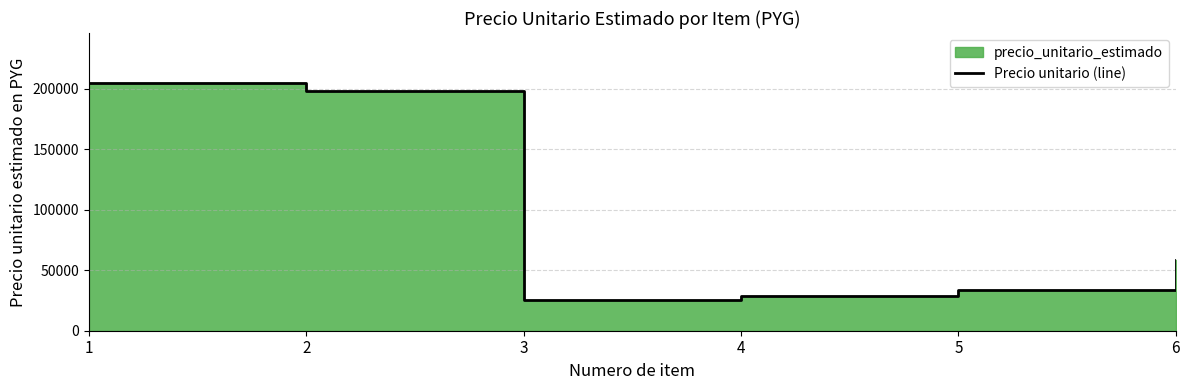

At which category does the data reach its first local valley?

3